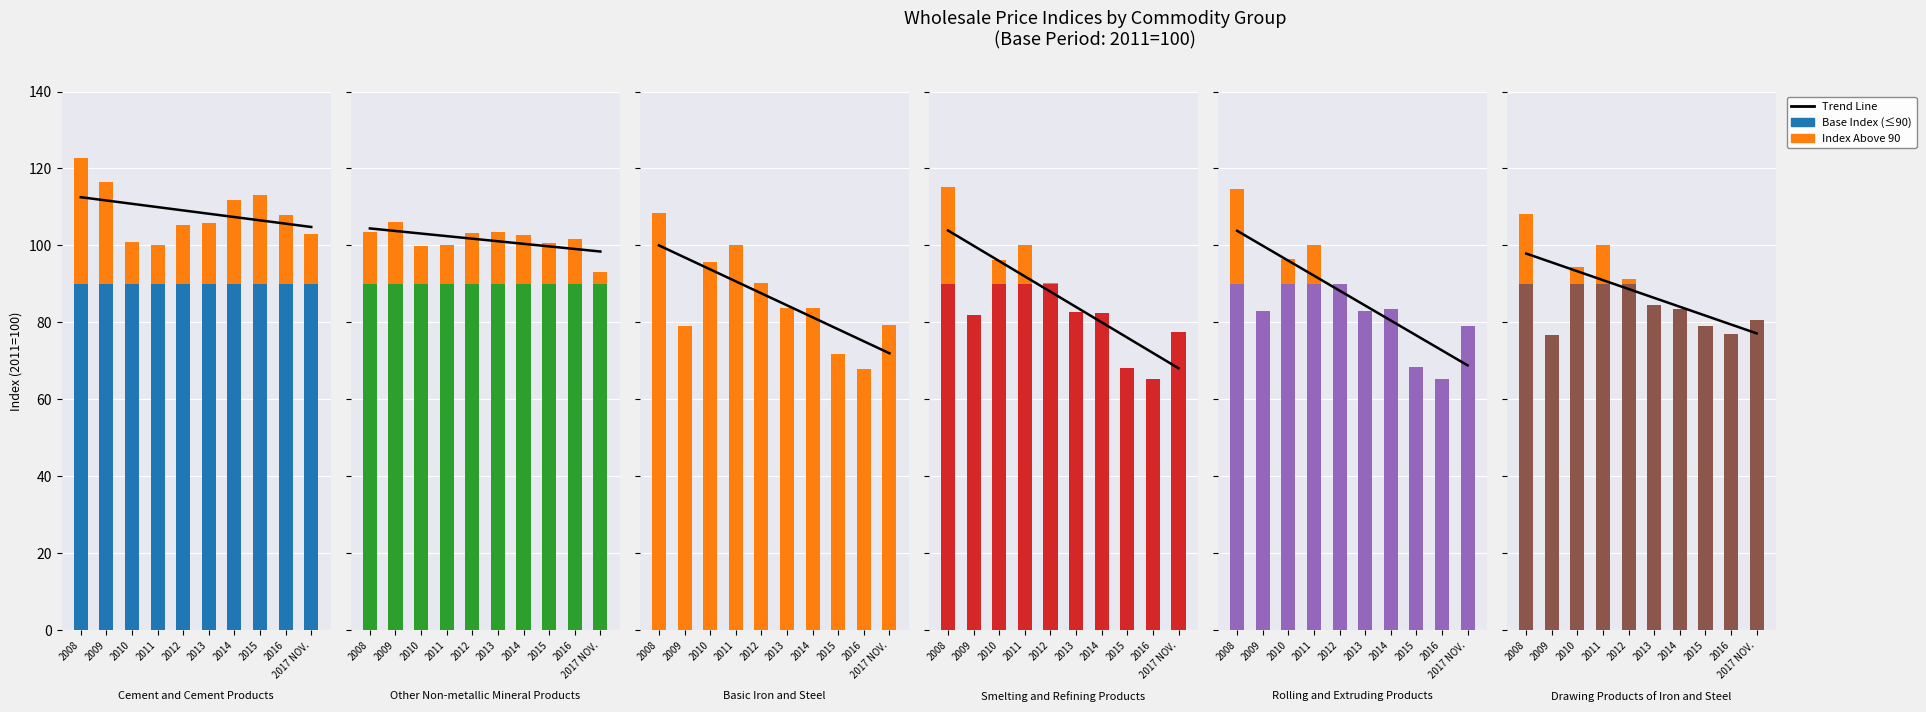

At how many categories does at least one series exceed 80?

10